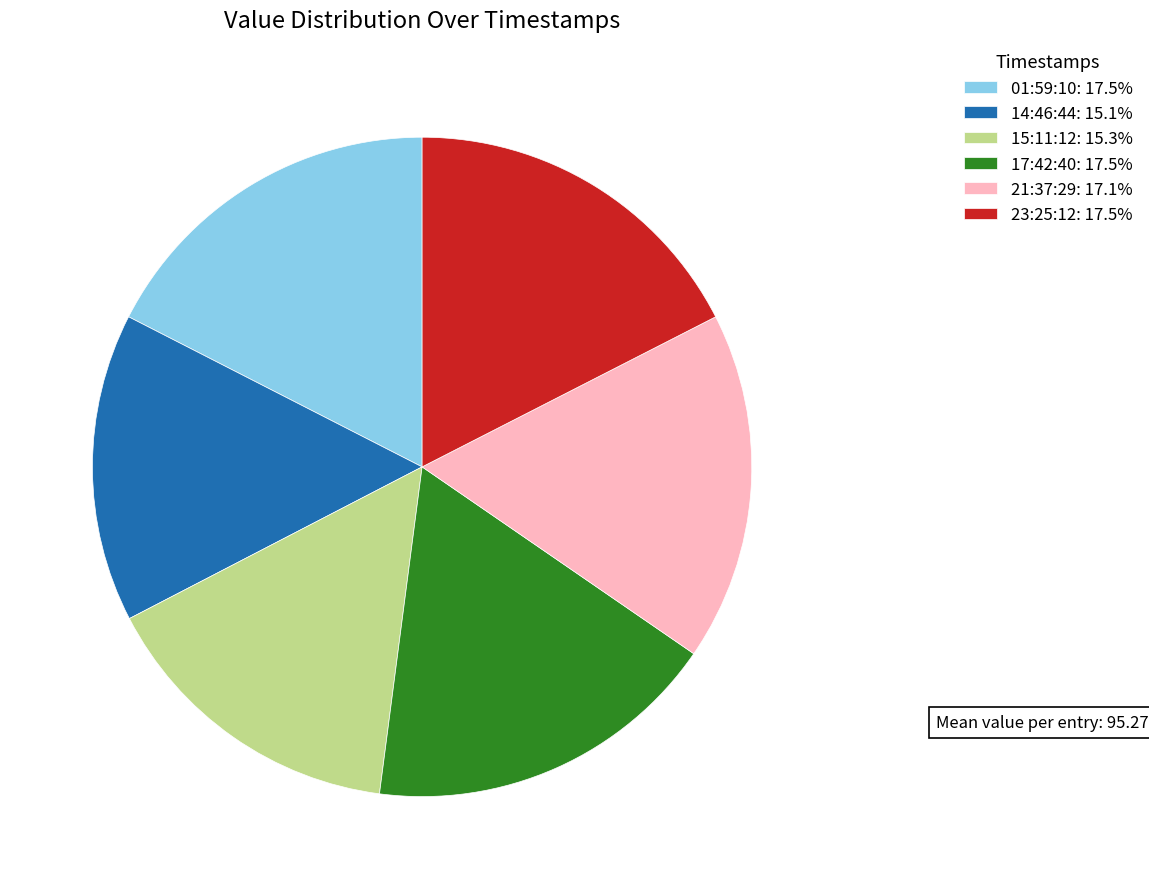

Is the sum of 21:37:29: 17.1% and 14:46:44: 15.1% greater than half?

No